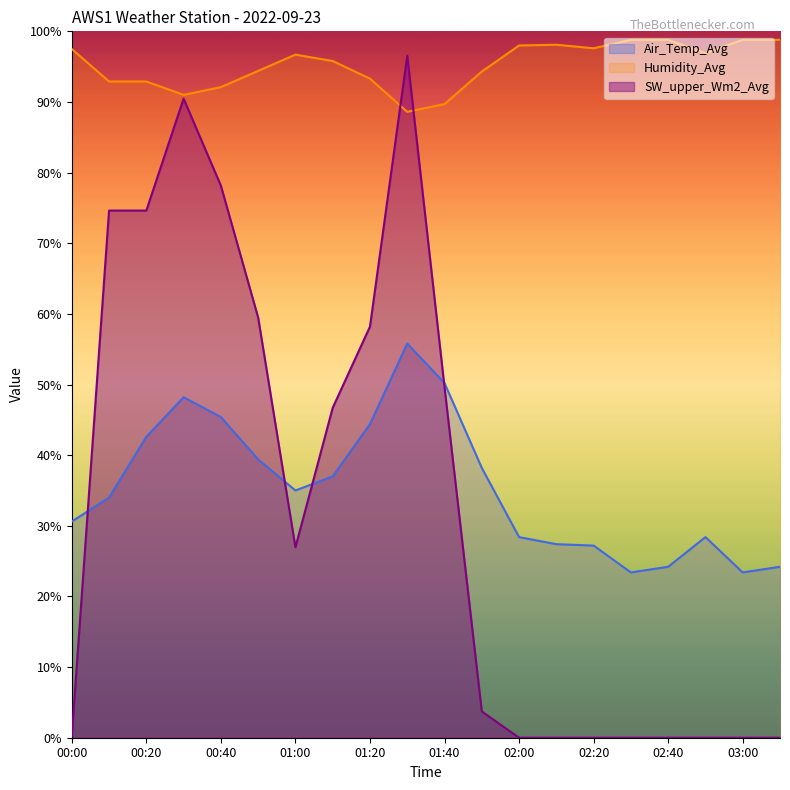

At how many categories does at least one series exceed 69?

20